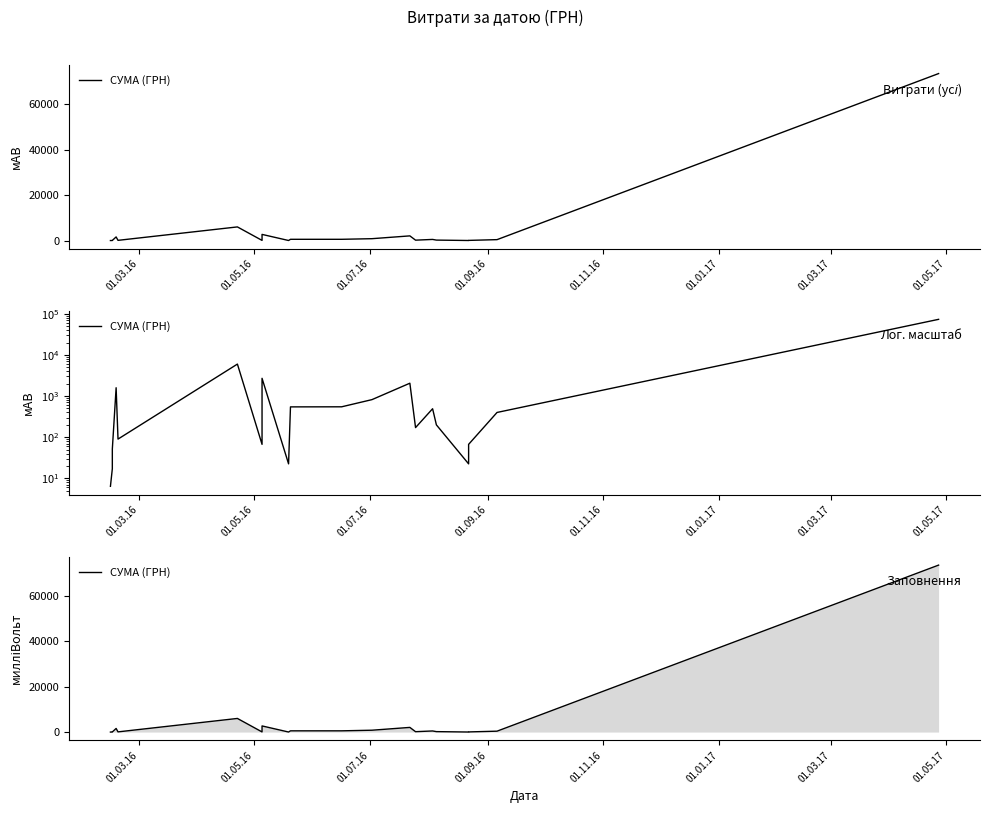

How many data points does each series have?

20